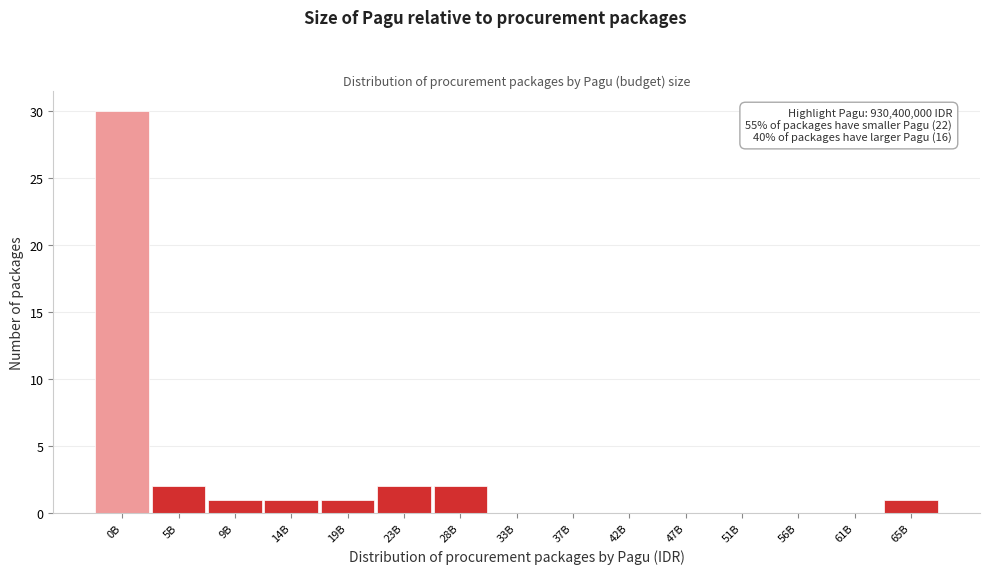

Reading left to right, what are all the values shown in this chart?

0B=30	5B=2	9B=1	14B=1	19B=1	23B=2	28B=2	33B=0	37B=0	42B=0	47B=0	51B=0	56B=0	61B=0	65B=1